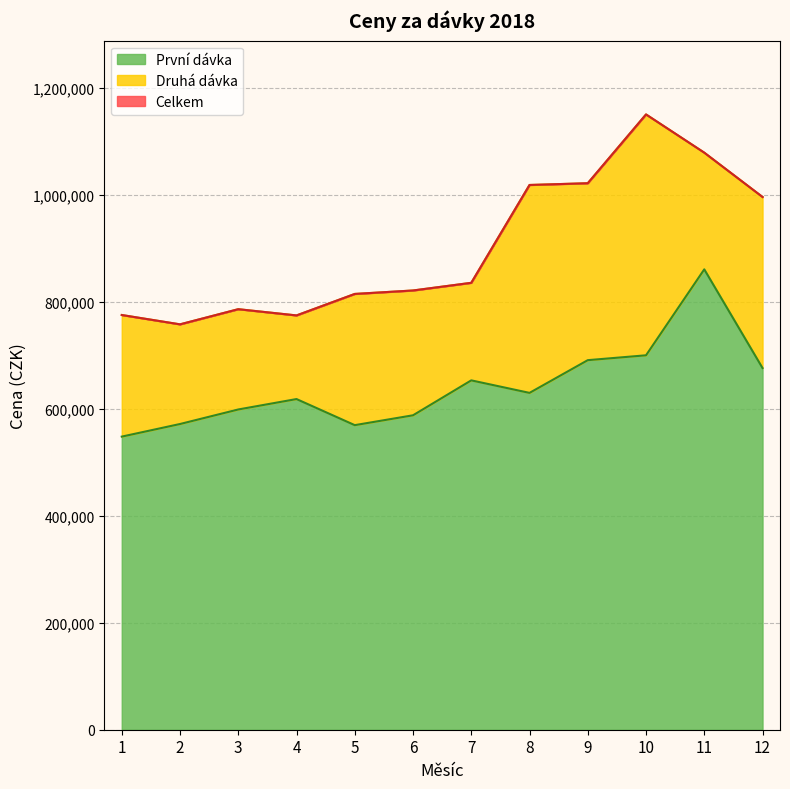

Reading left to right, extract all data points from this chart.

První dávka: 547939.8	571507.7	598675.4	618156.7	569376.6	587802.4	653100.7	629691.9	690863.3	699963.8	860627.0	676190.6
Celkem: 775275.7	757821.8	786151.6	774503.7	814668.0	821123.3	835472.7	1018360.9	1021649.3	1150254.0	1078776.5	995927.9